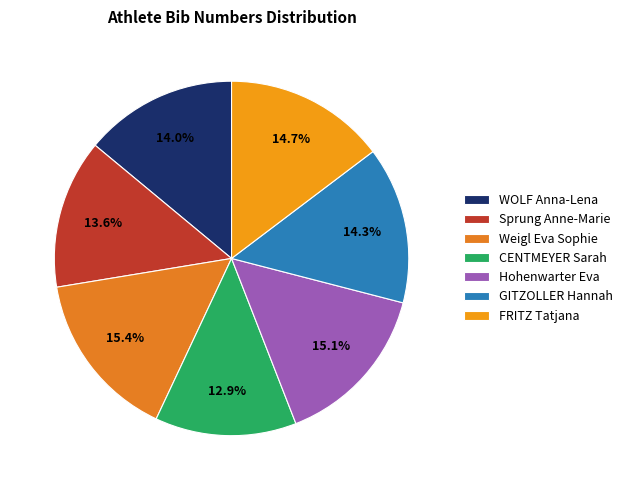

How much of the chart is everything except CENTMEYER Sarah?

87.1%